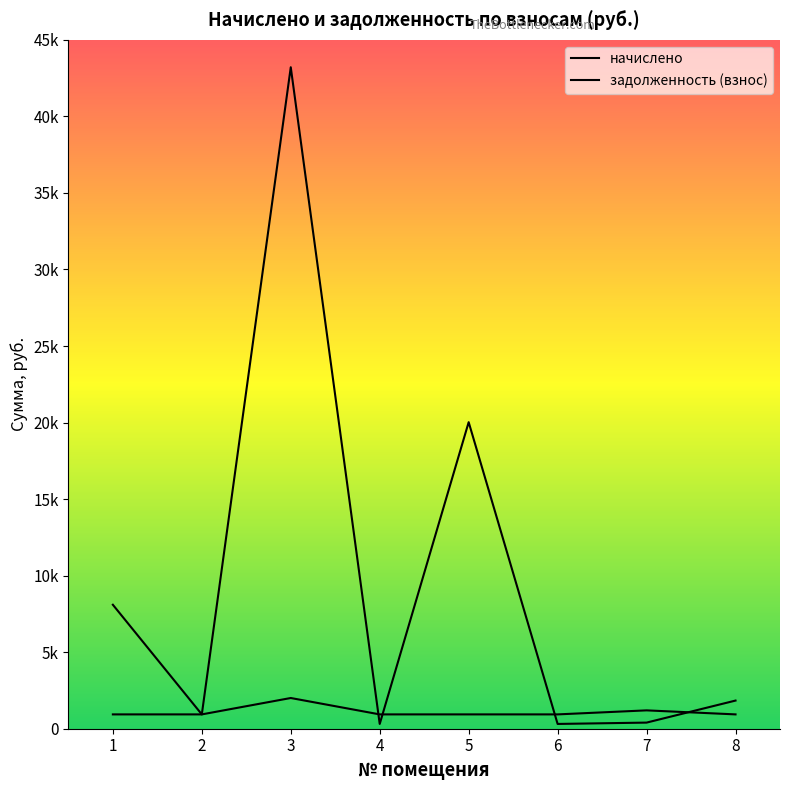

Is it true that задолженность (взнос) equals 312.1 at 6?

True